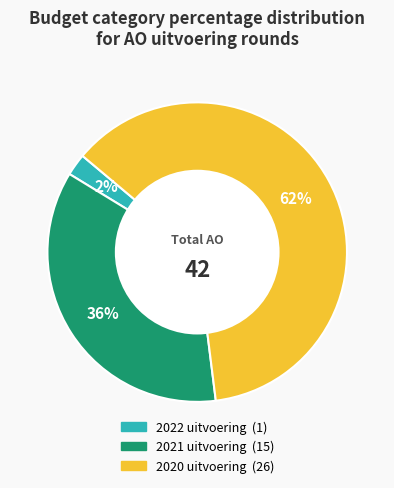

To the nearest percent, what portion does 2020 uitvoering represent?

62%